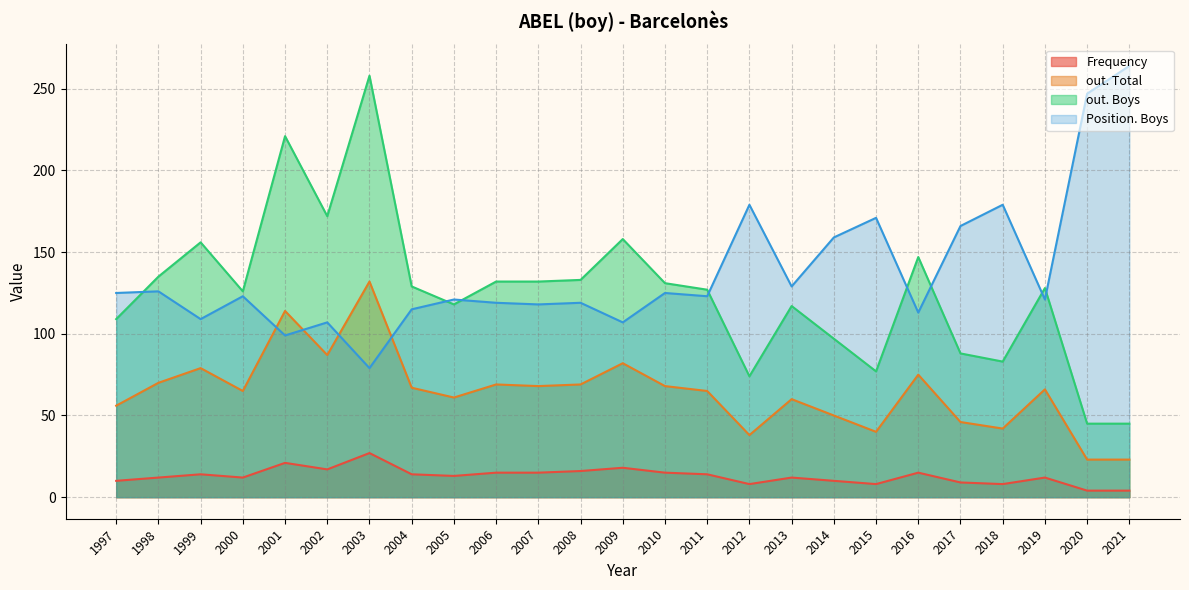

True or false: out. Total and Frequency cross at least once.

False